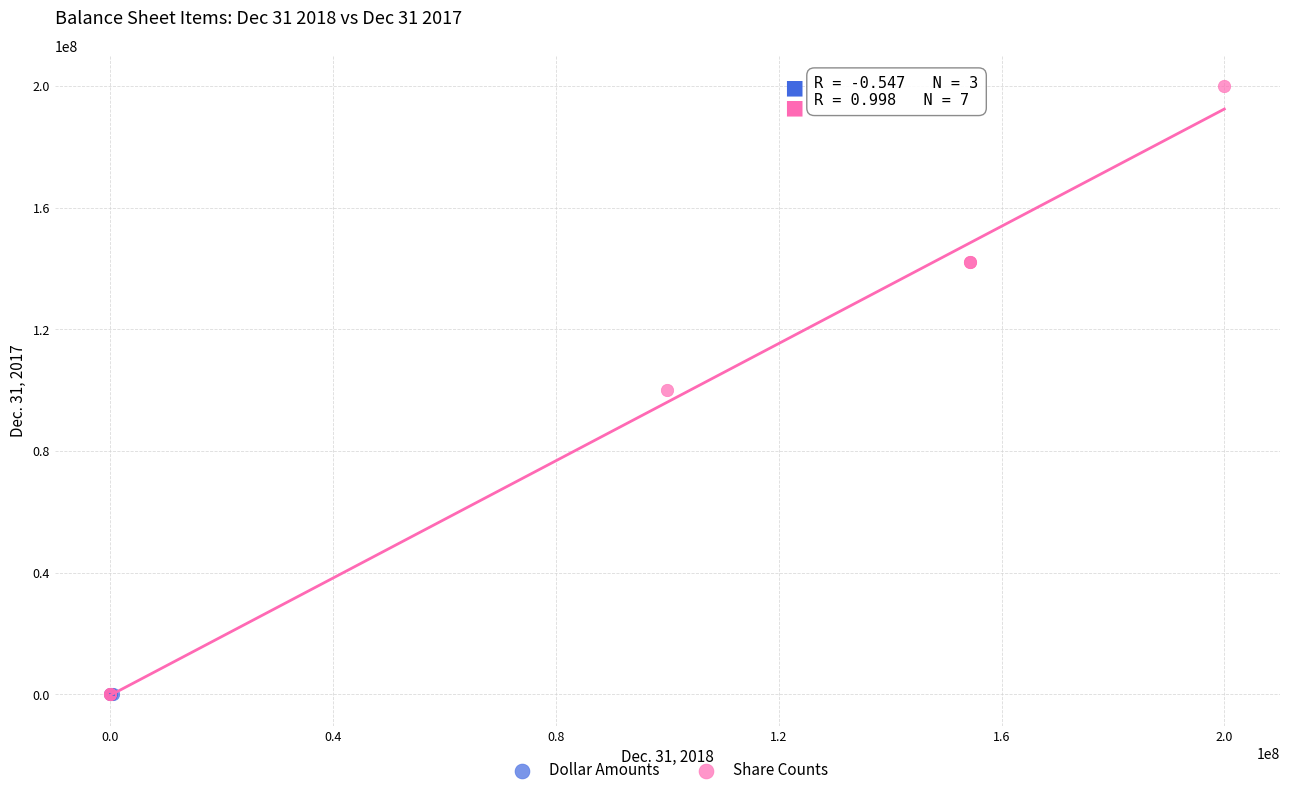

What are all the series names shown in the legend?

Dollar Amounts, Share Counts